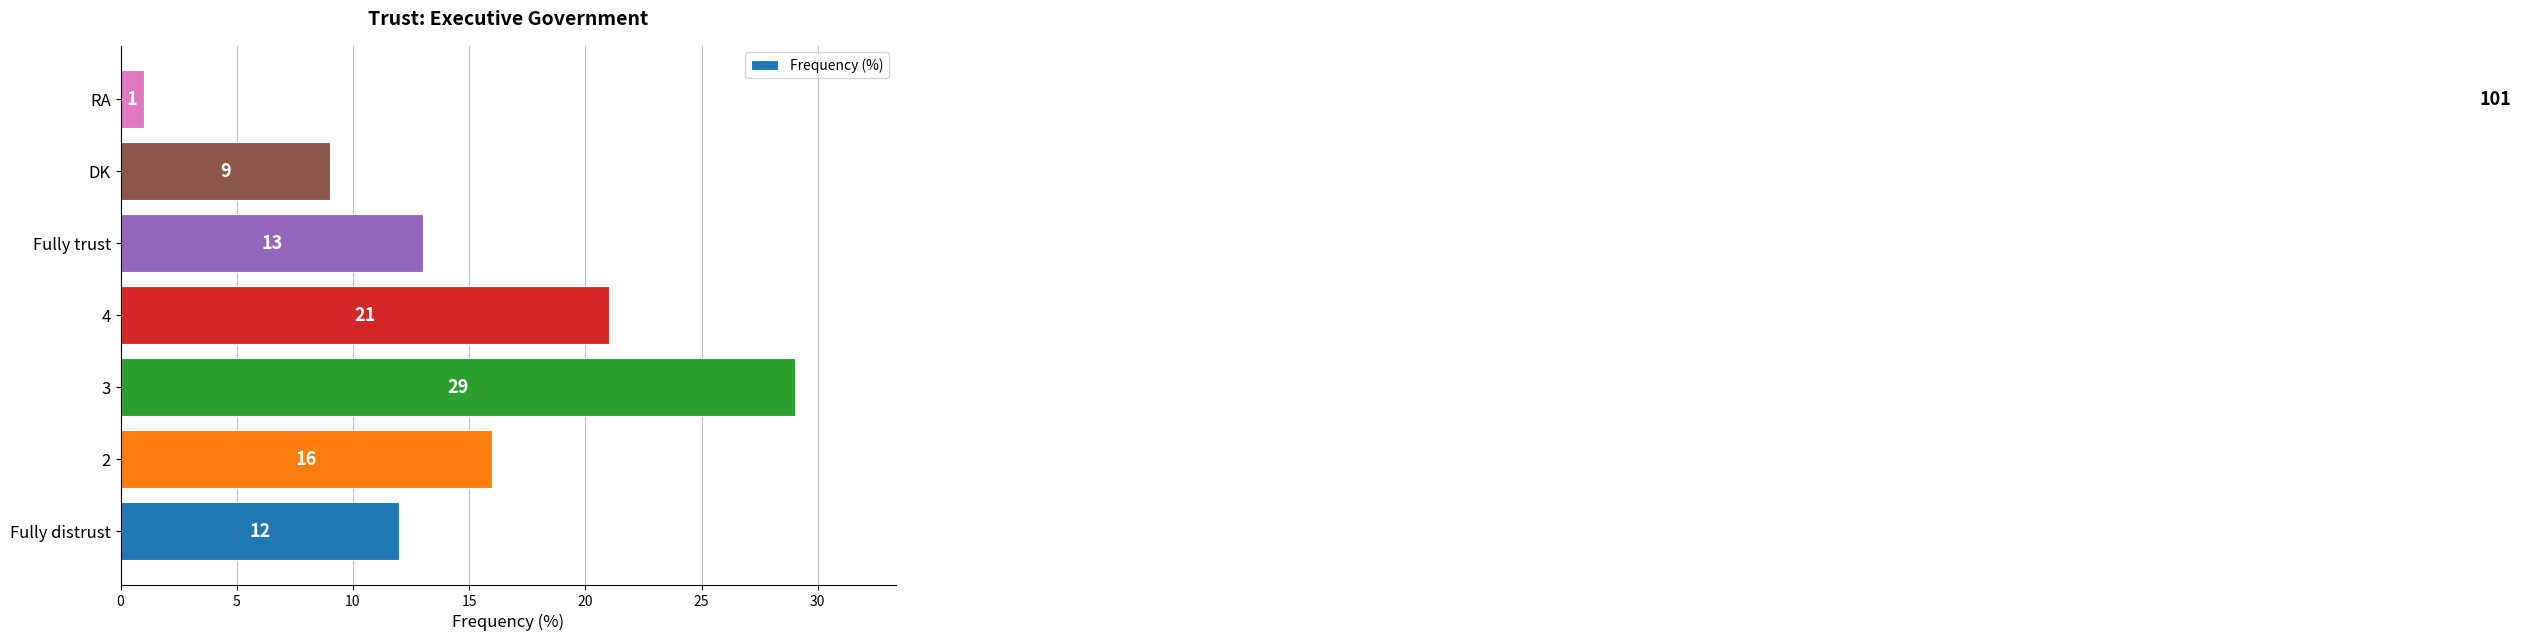

At which label is the value closest to 15?

2